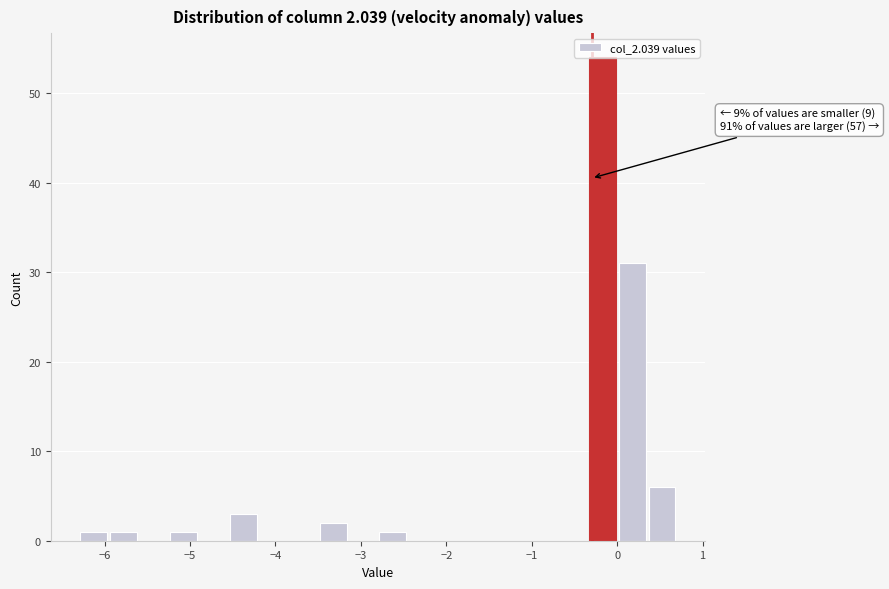

Read against the x-axis, roughly where is the centre of the tallest bar?

-0.2